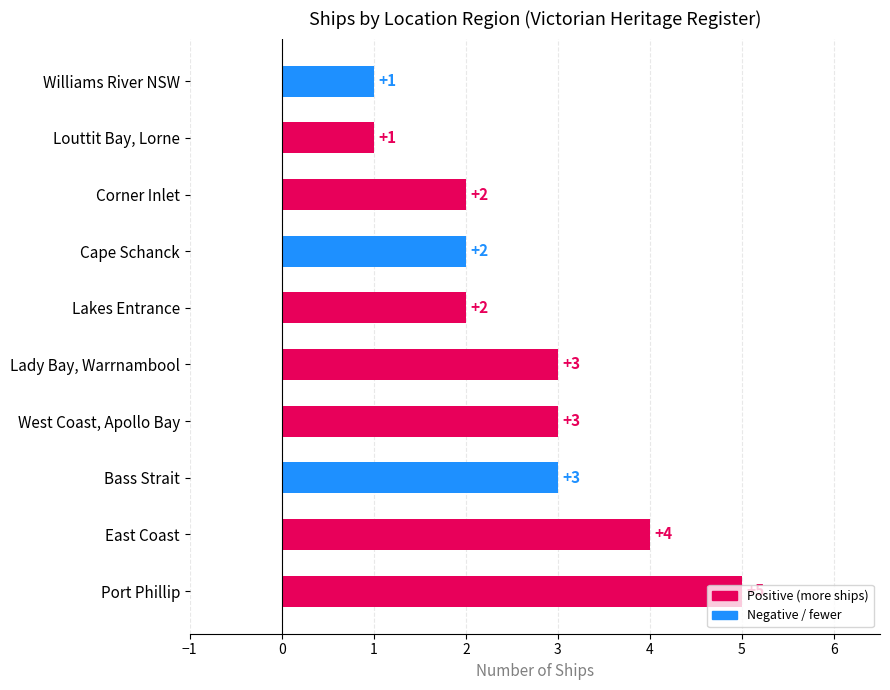

What is the difference between the second highest and minimum values?

3